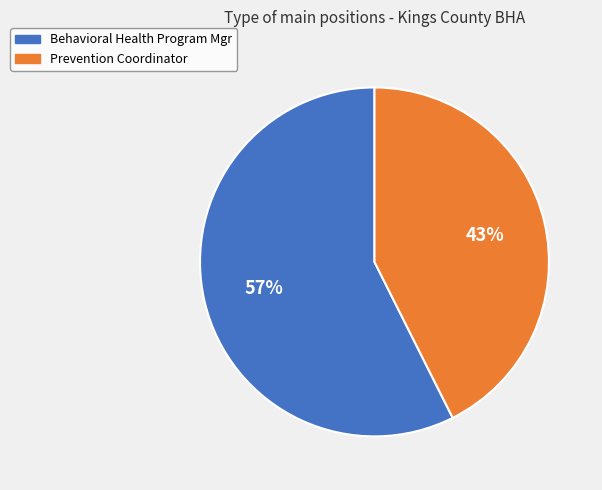

Which has a higher value, Behavioral Health Program Mgr or Prevention Coordinator?

Behavioral Health Program Mgr